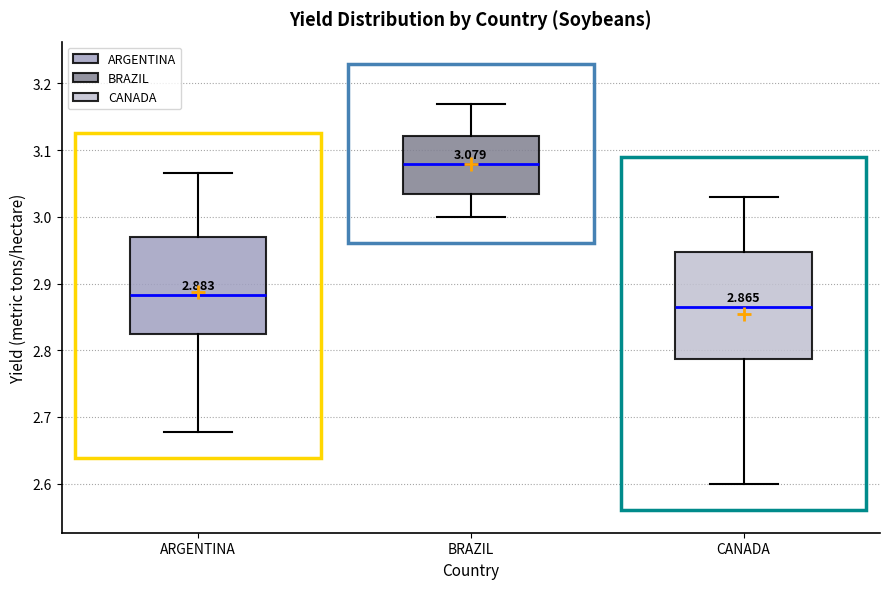

Comparing the boxes themselves (not the whiskers), which one is the tallest?

CANADA